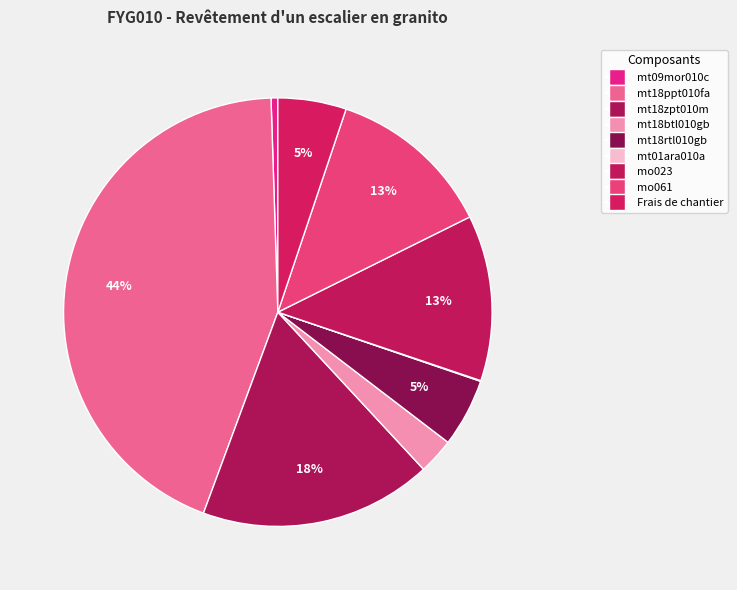

What percentage is the mo023 slice, to the nearest percent?

13%